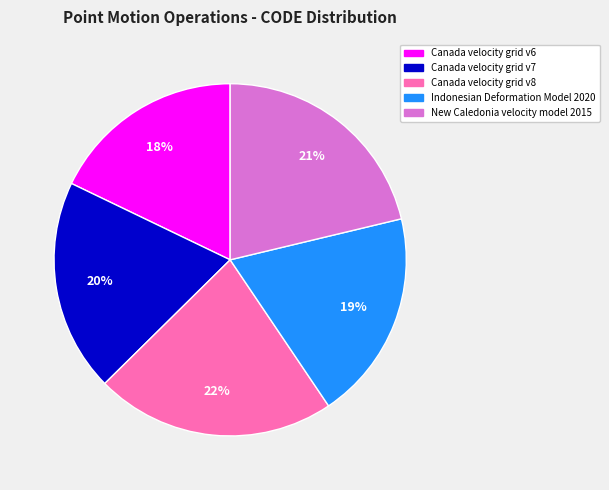

The Canada velocity grid v8 slice represents 22% of the pie. True or false?

True